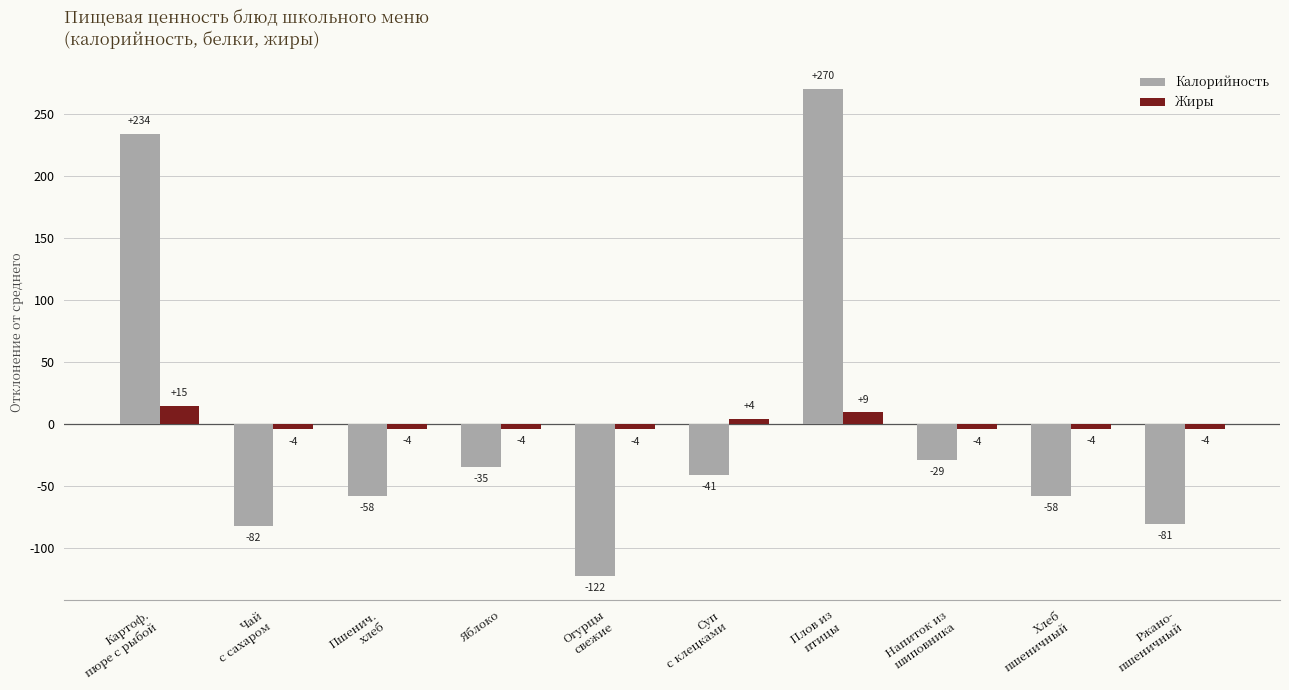

Which series has the widest spread of values?

Калорийность